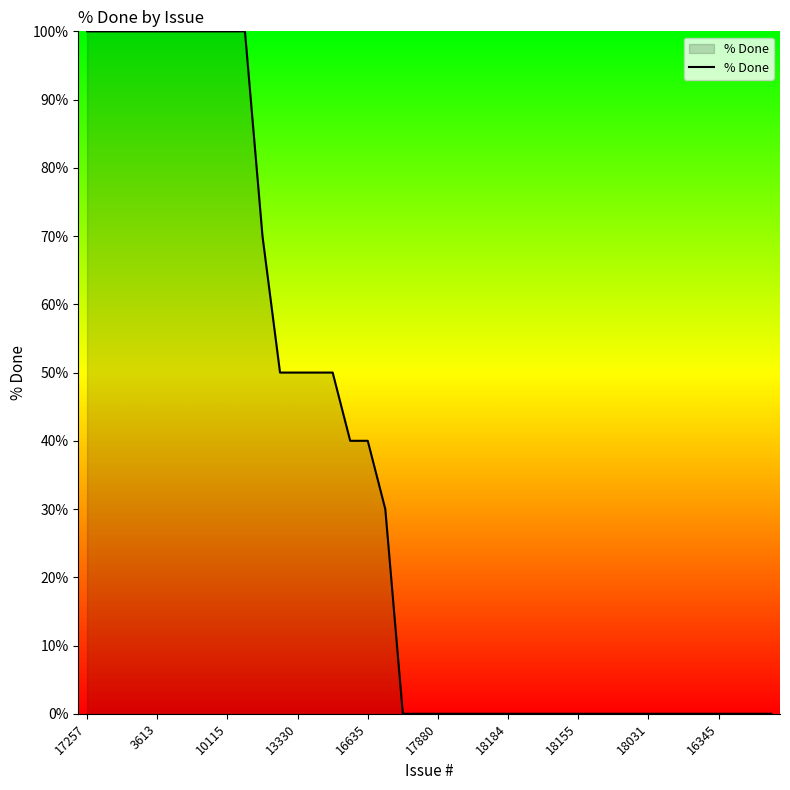

What is the maximum value shown in the chart?

100